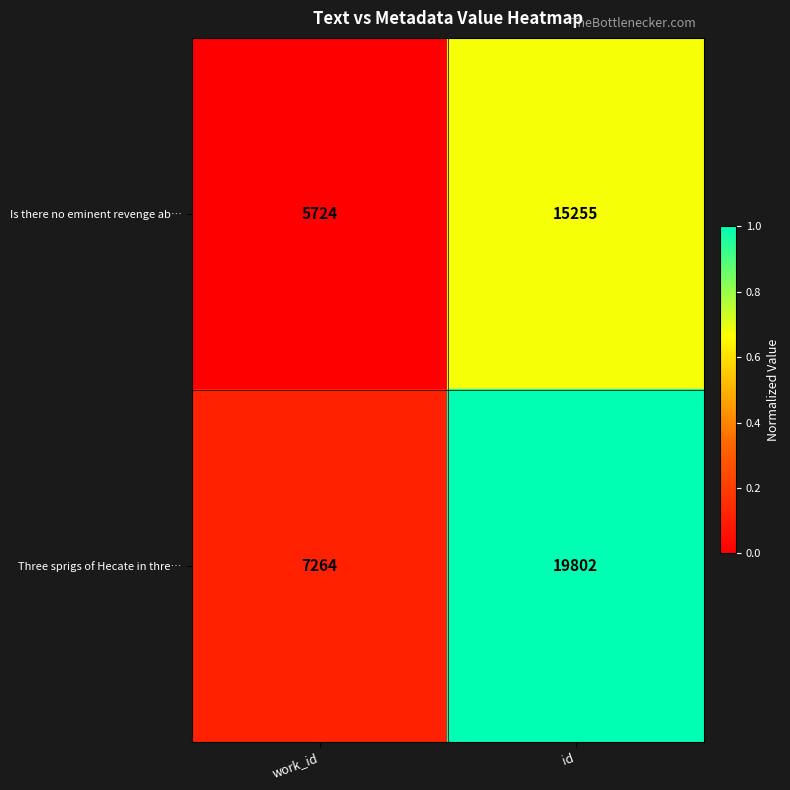

What is the sum of all Three sprigs of Hecate in thre… values?

27066